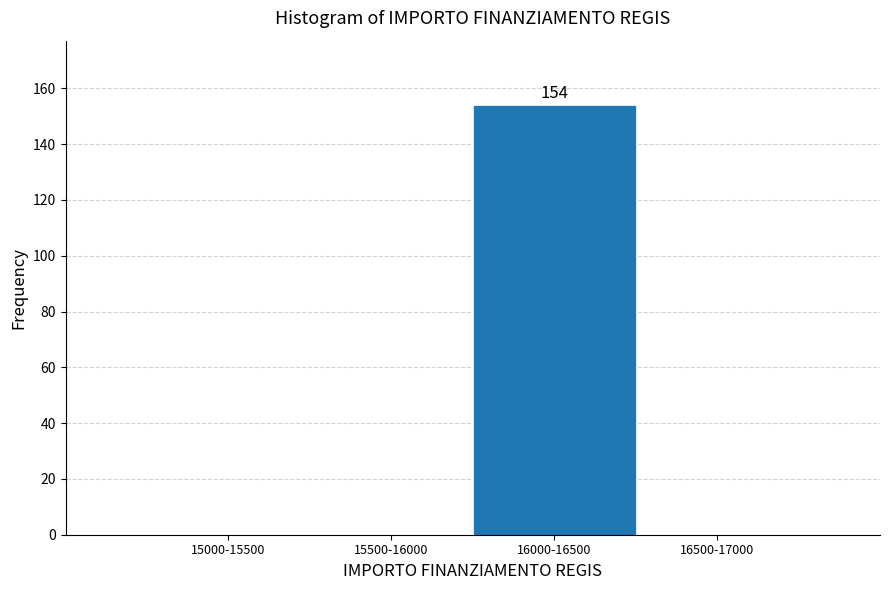

Reading left to right, extract all data points from this chart.

15000-15500=0	15500-16000=0	16000-16500=154	16500-17000=0